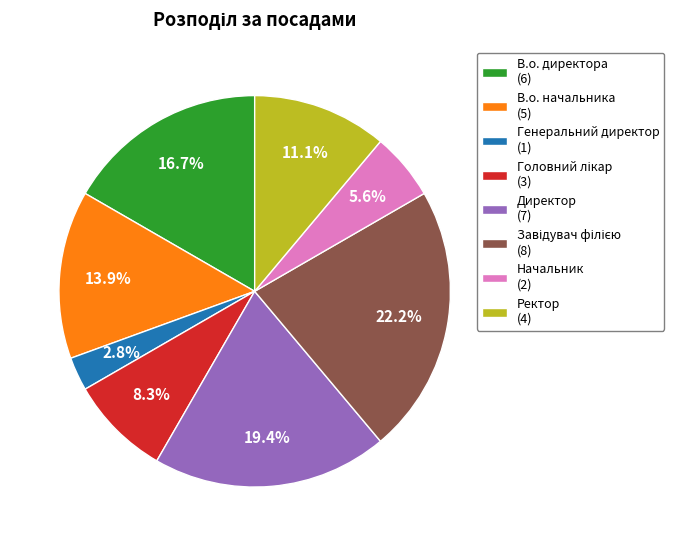

True or false: Директор accounts for 30% of the total.

False